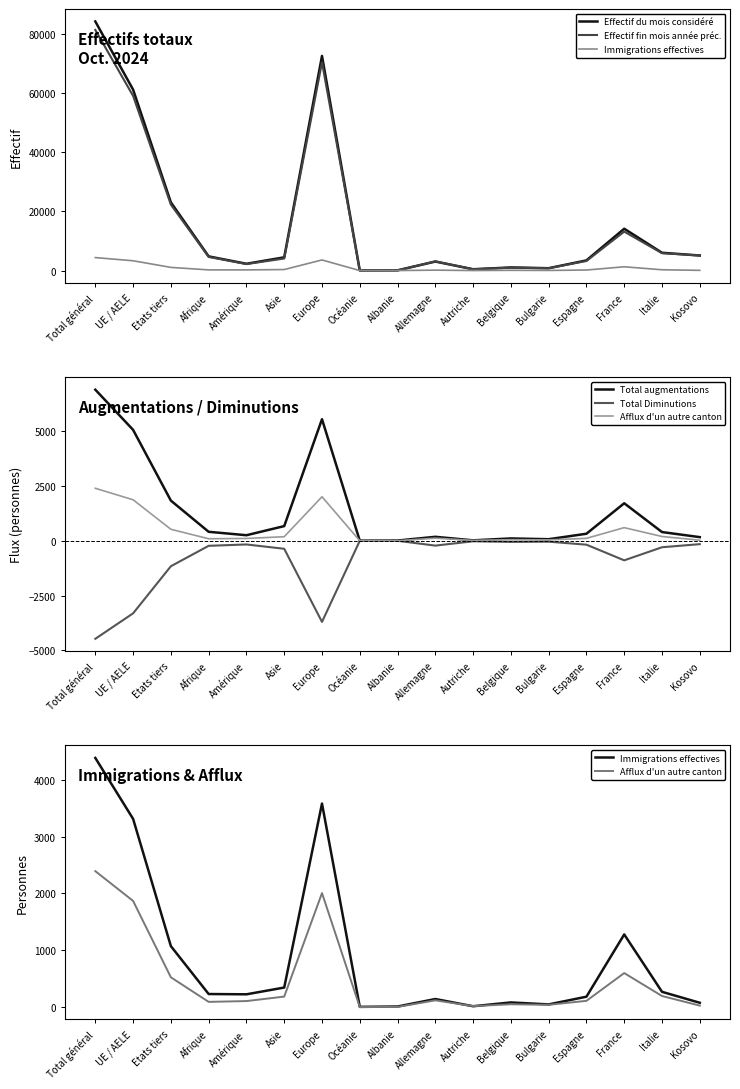

Is this an area chart (filled region under the line)?

No